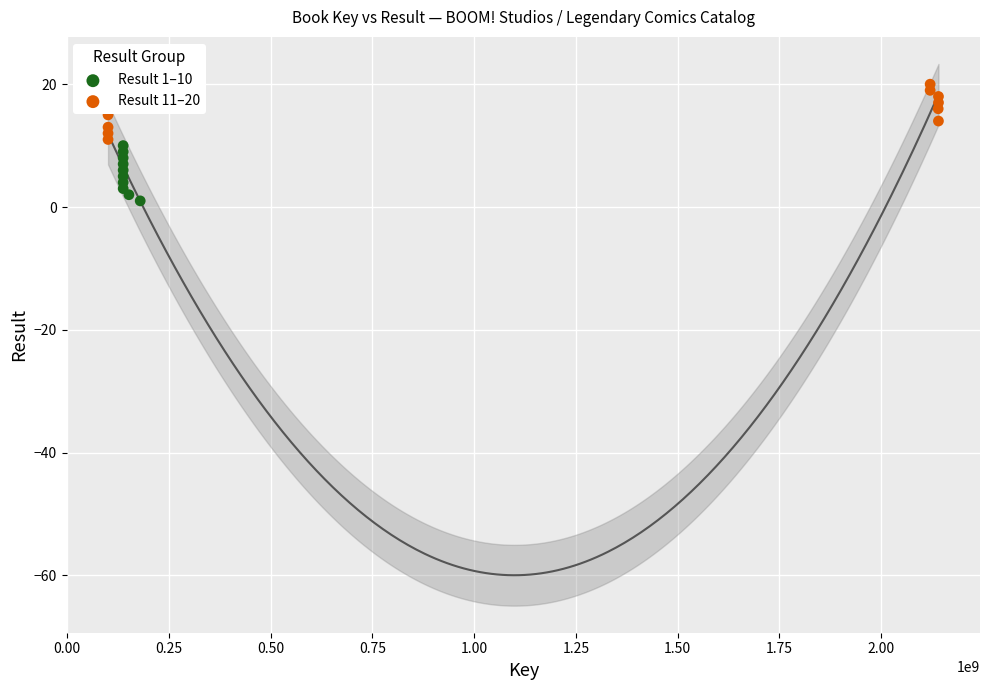

Which series reaches the minimum Y coordinate?

Result 1–10